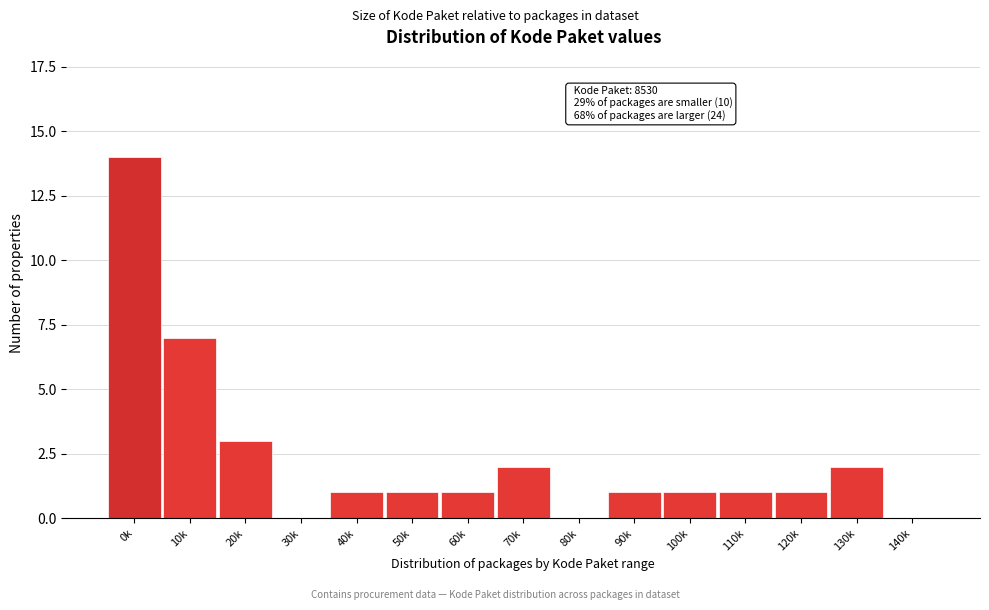

Reading left to right, what are all the values shown in this chart?

0k=14	10k=7	20k=3	30k=0	40k=1	50k=1	60k=1	70k=2	80k=0	90k=1	100k=1	110k=1	120k=1	130k=2	140k=0